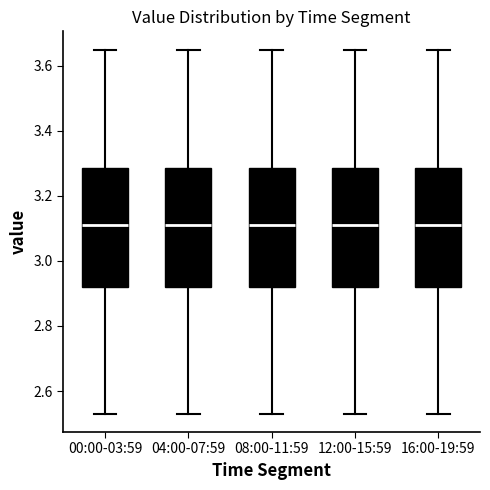

Reading left to right, transcribe this box plot: for each box, give where its median line is, the range the box spans, and where its two whiskers end, as read against the y-axis. The values are not printed on the chart, so give them approximately, as read against the axis.

00:00-03:59: median 3.12, box 2.92 to 3.28, whiskers 2.54 to 3.66
04:00-07:59: median 3.12, box 2.92 to 3.28, whiskers 2.54 to 3.66
08:00-11:59: median 3.12, box 2.92 to 3.28, whiskers 2.54 to 3.66
12:00-15:59: median 3.12, box 2.92 to 3.28, whiskers 2.54 to 3.66
16:00-19:59: median 3.12, box 2.92 to 3.28, whiskers 2.54 to 3.66